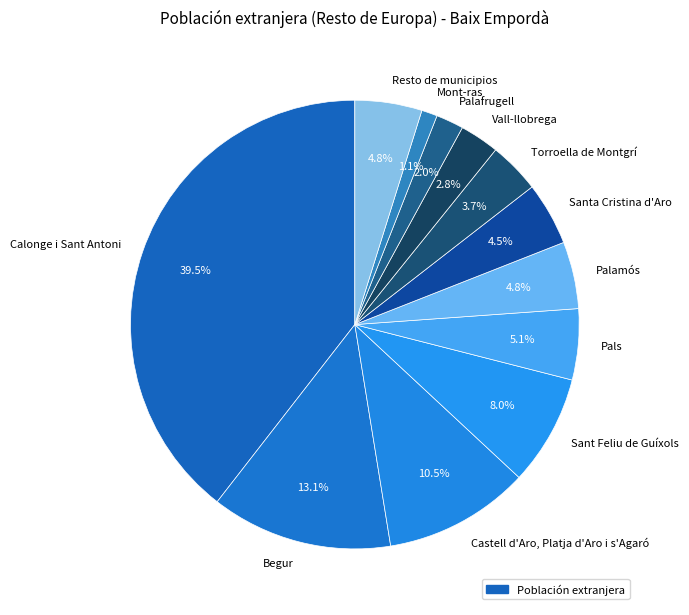

To the nearest percent, what portion does Pals represent?

5%